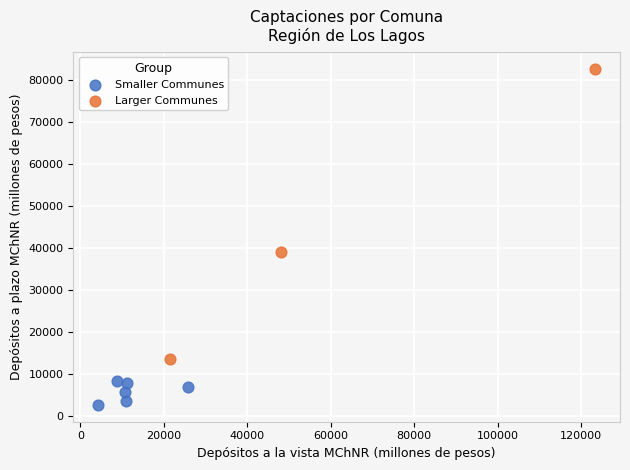

Which series has the widest spread of Y values?

Larger Communes